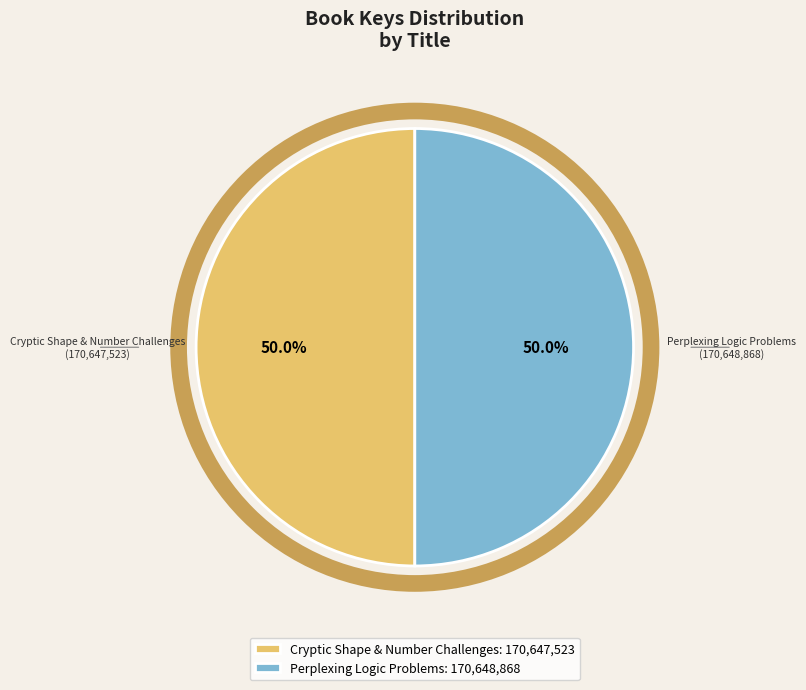

How many slices are in this pie chart?

2